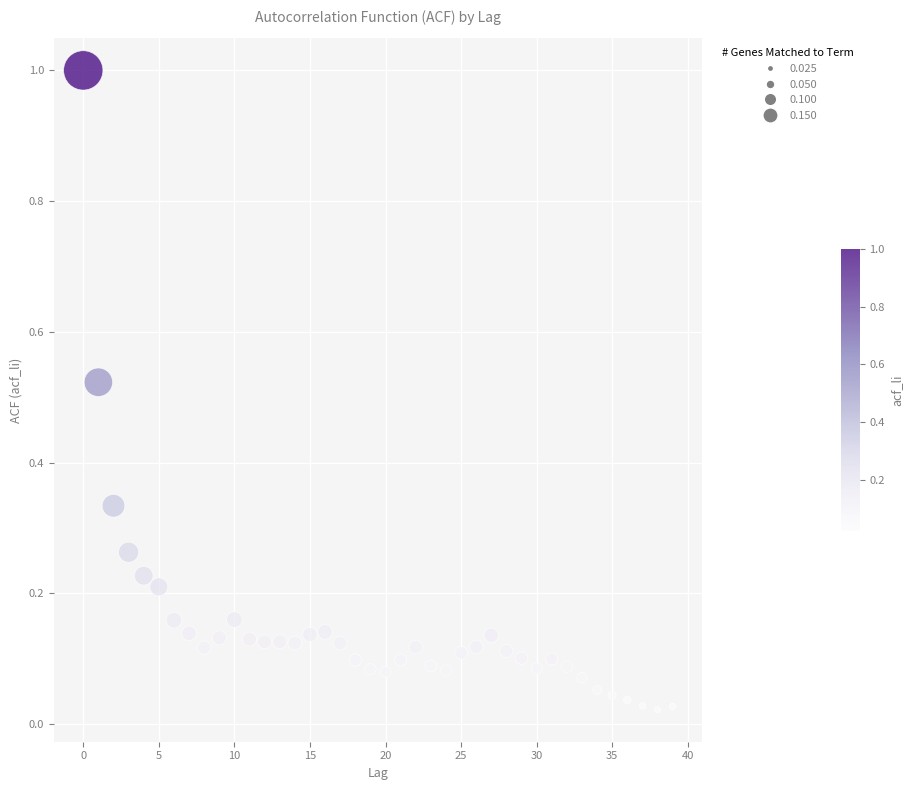

What is the range of Y values (max minus min)?

1.0